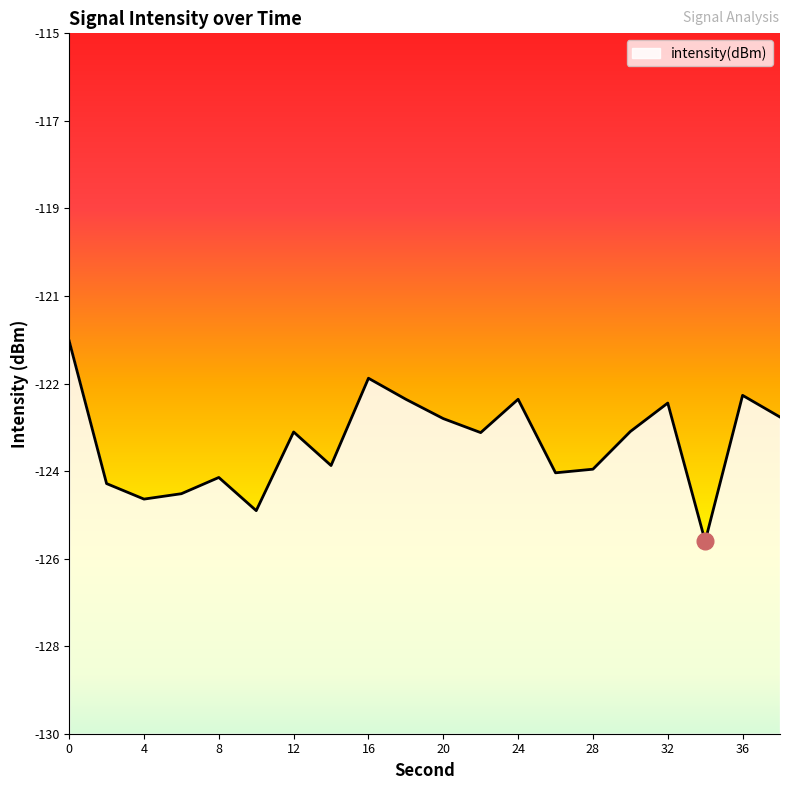

What is the difference between the second highest and second lowest values?

2.8